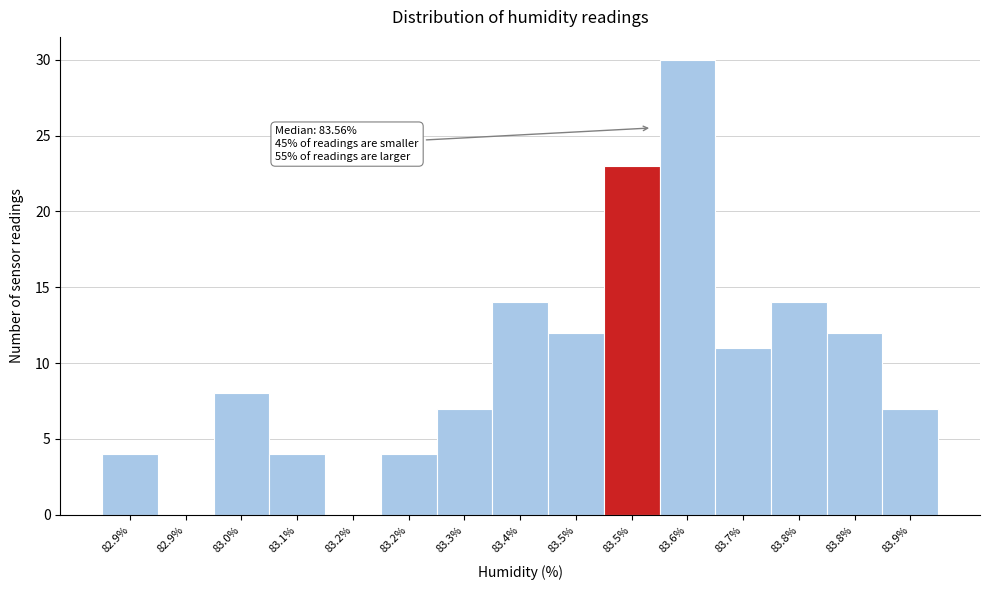

Count the number of data series in this chart.

1